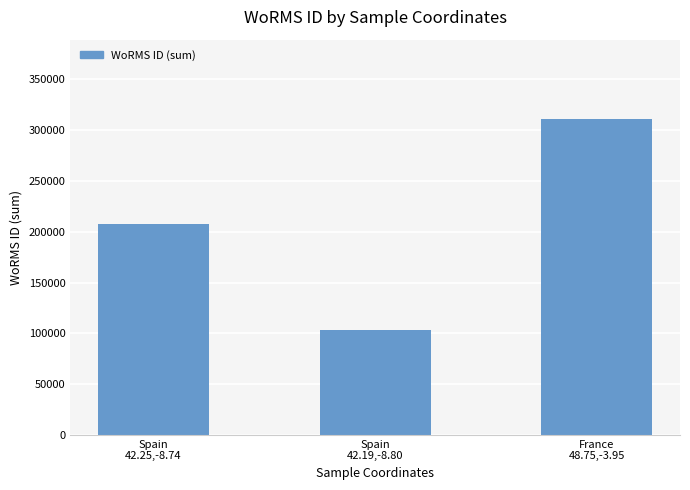

What is the average value?

207356